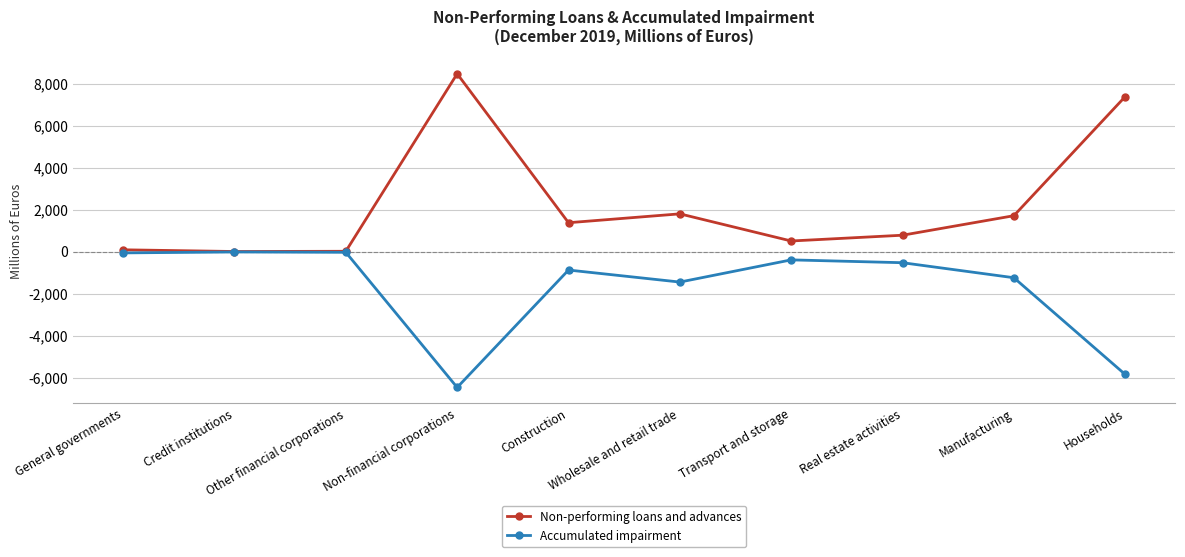

True or false: Accumulated impairment has a value of -15 at Credit institutions.

True